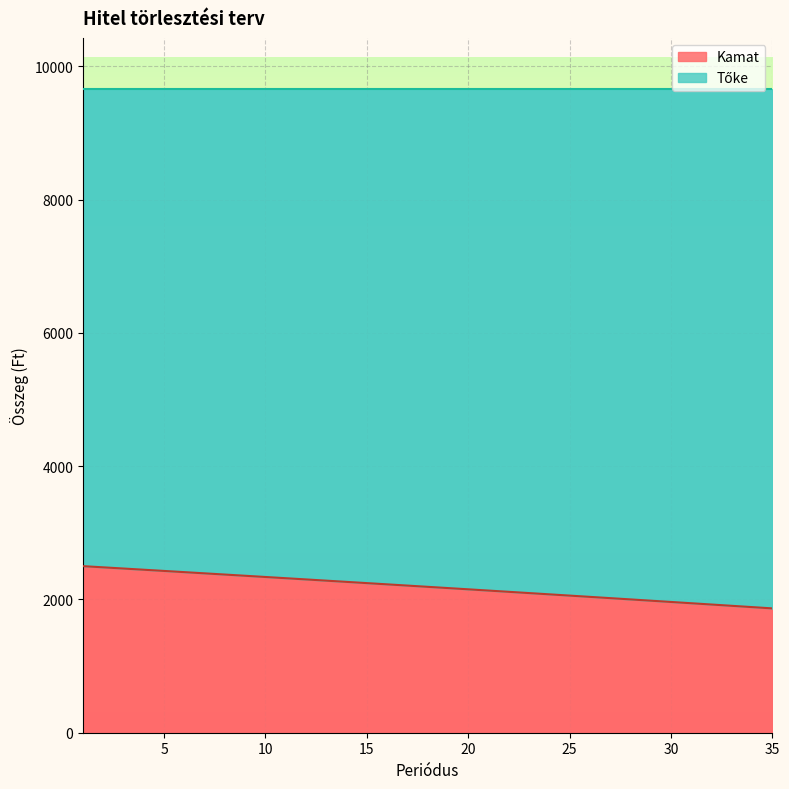

At which category is the sum across all series the highest?

1